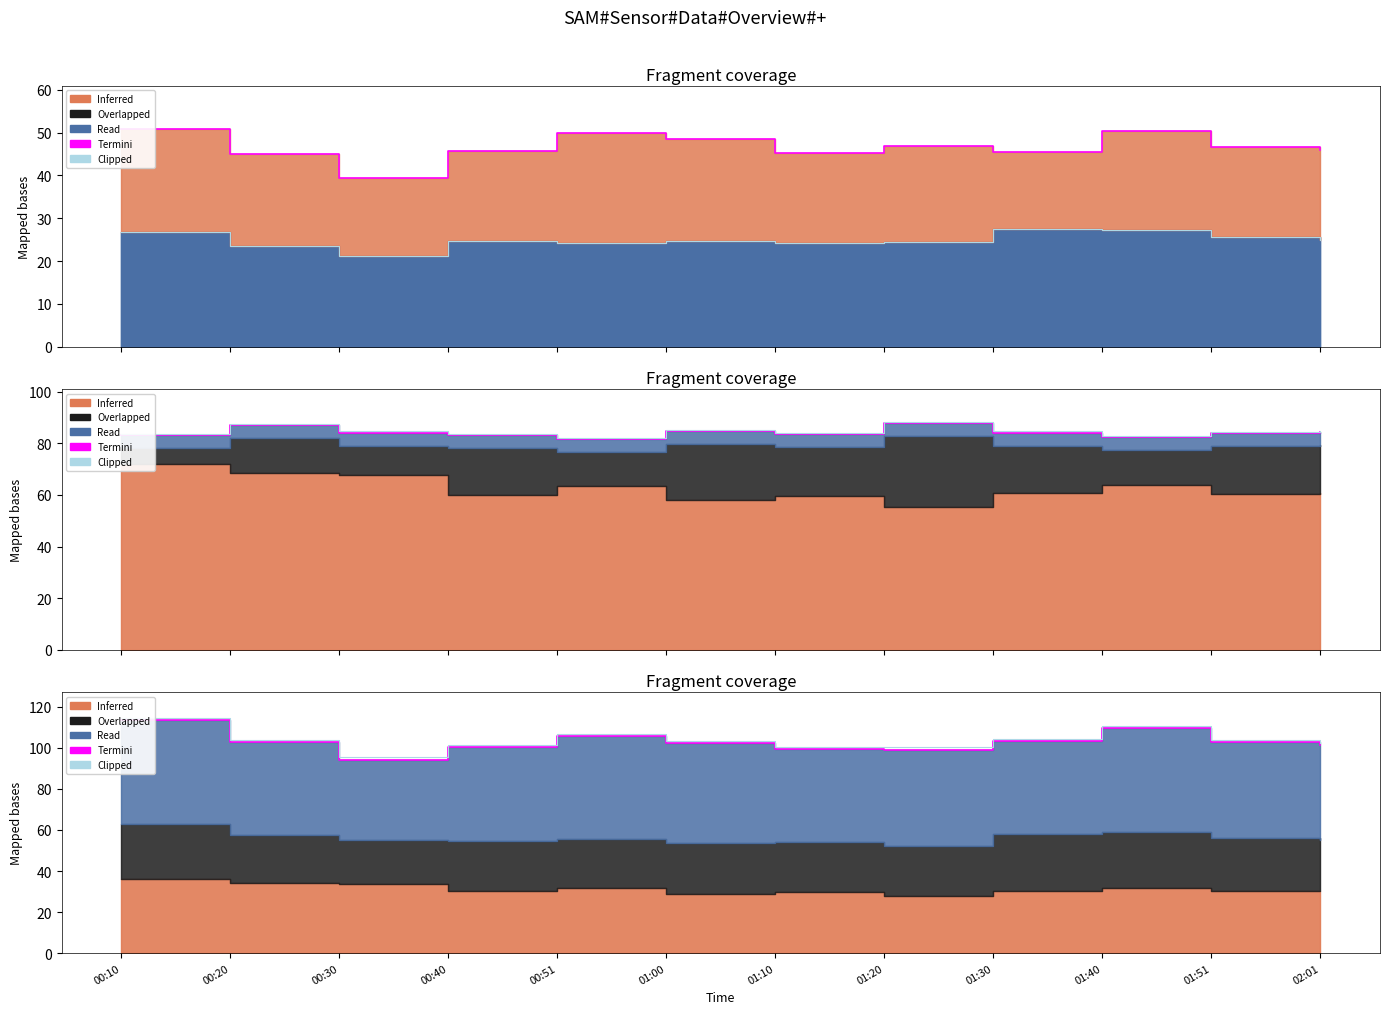

True or false: Clipped and Termini cross at least once.

False